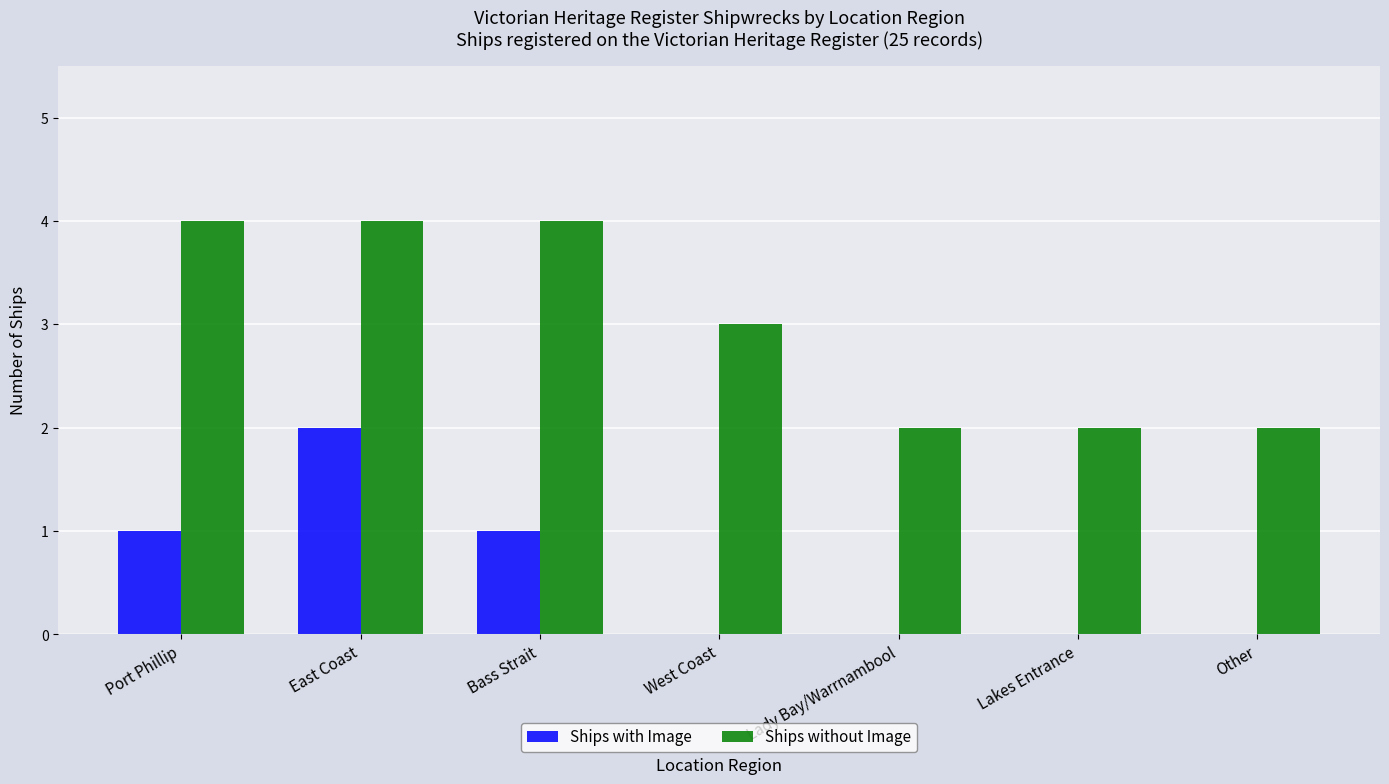

Is it true that Ships without Image equals 4 at Port Phillip?

True